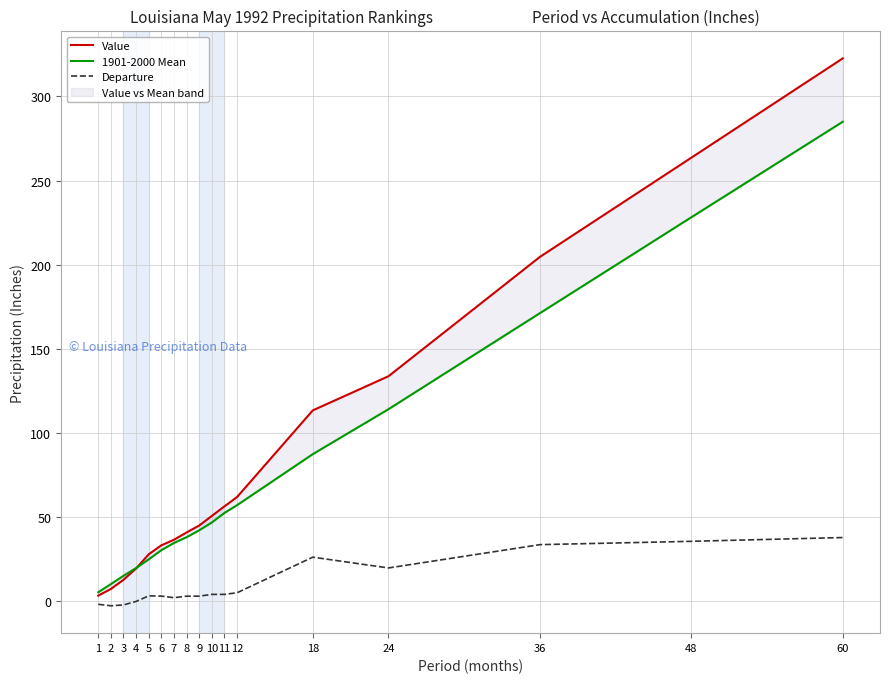

What is the approximate value of Value at 11?

56.2